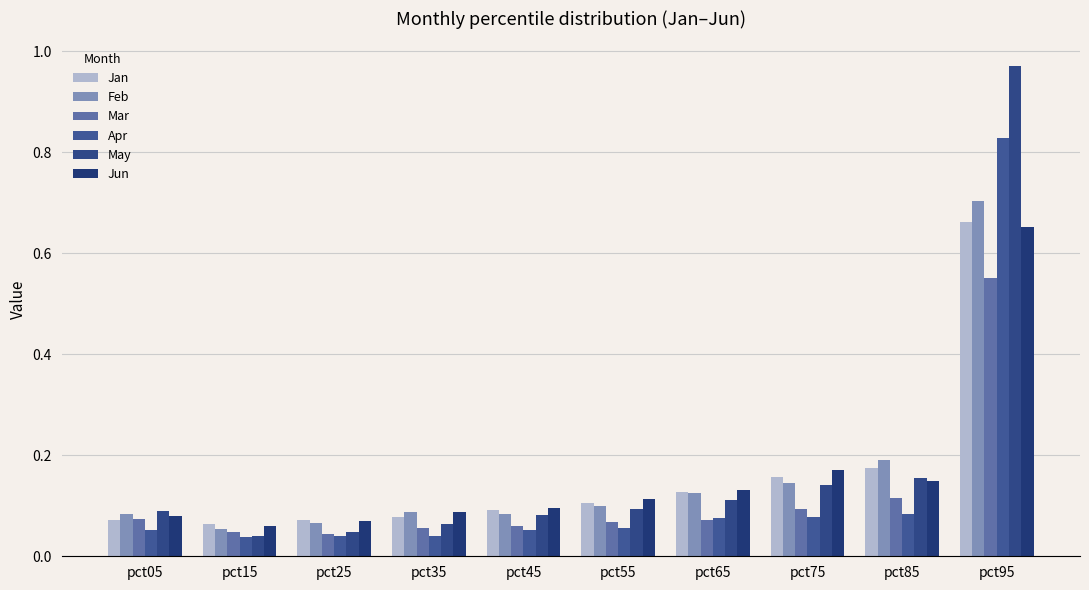

List the labels in order of Jan value, largest first.

pct95, pct85, pct75, pct65, pct55, pct45, pct35, pct25, pct05, pct15